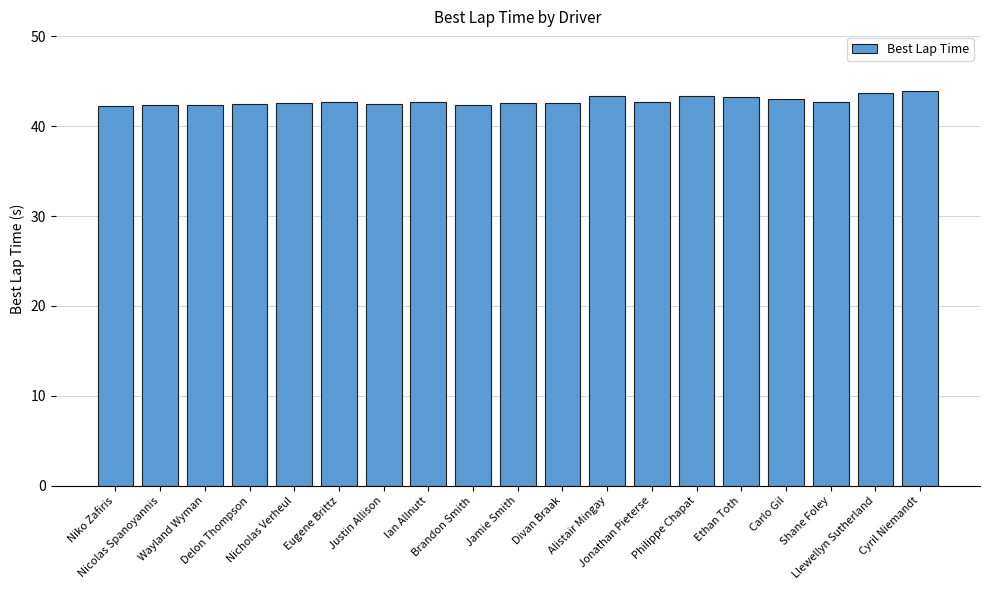

What is the greatest value displayed?

43.9